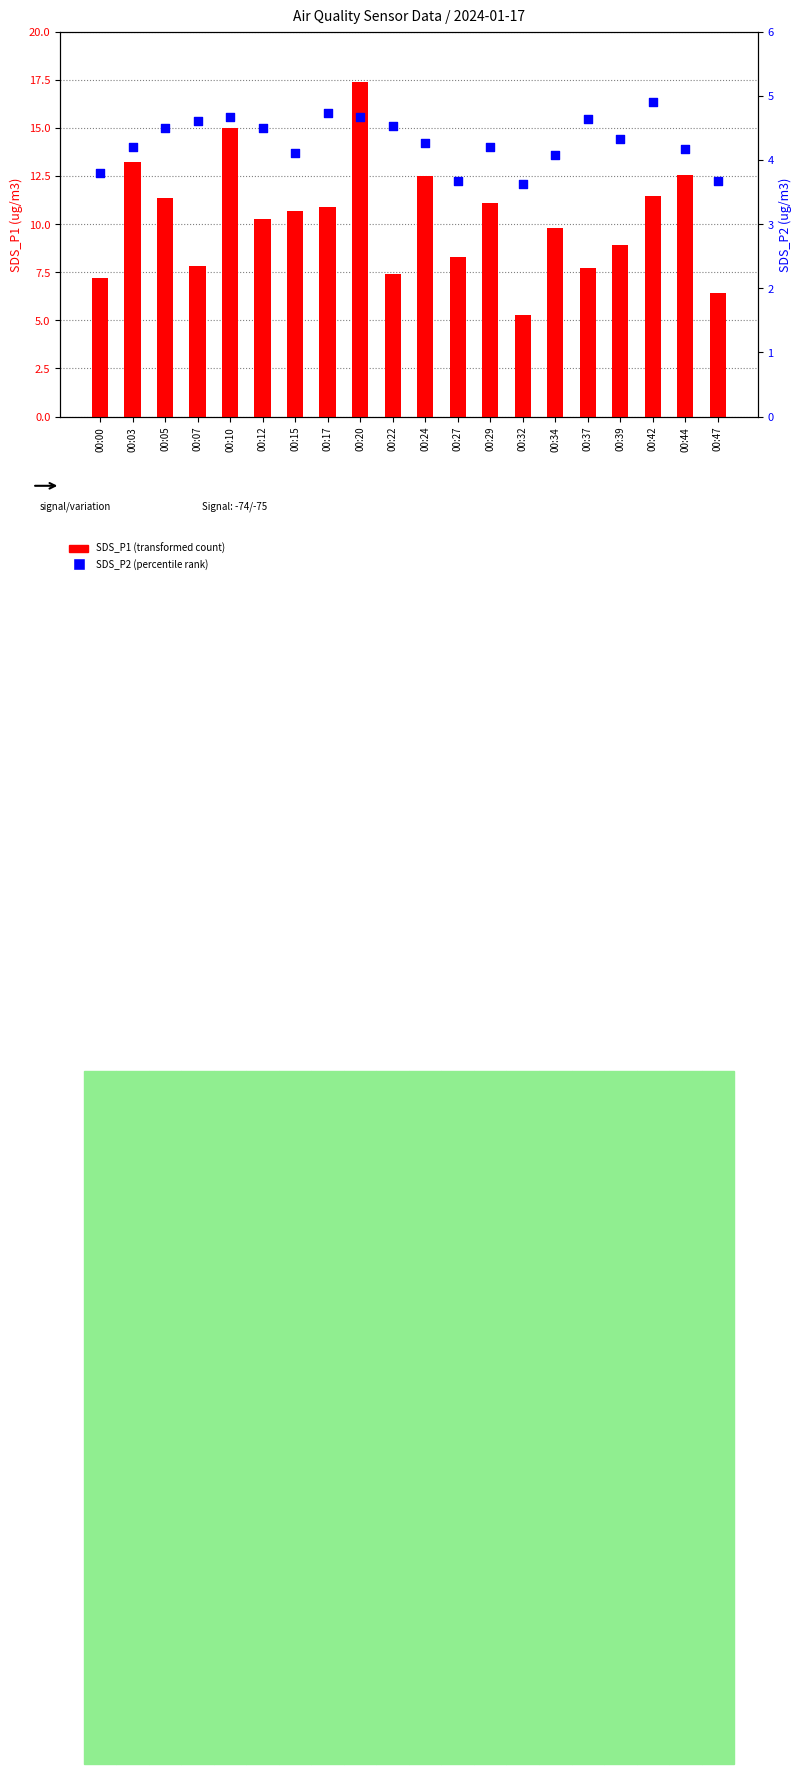

Which series contains the lowest Y value?

SDS_P2 (percentile rank)